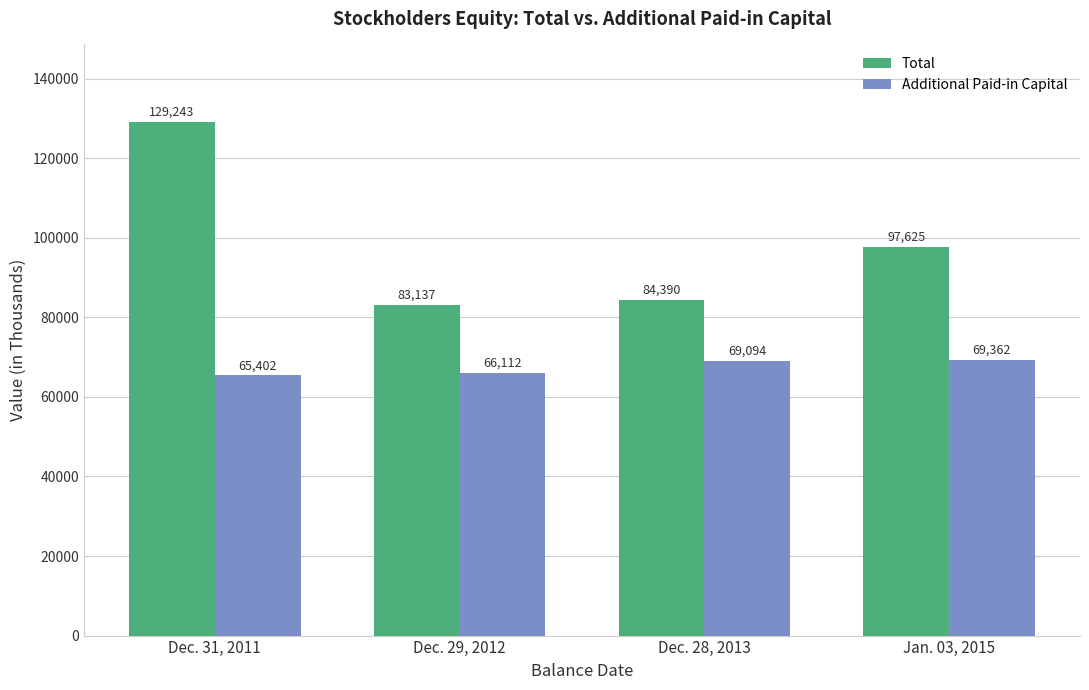

What is the value of the Additional Paid-in Capital bar at the 1st from the left?

65402